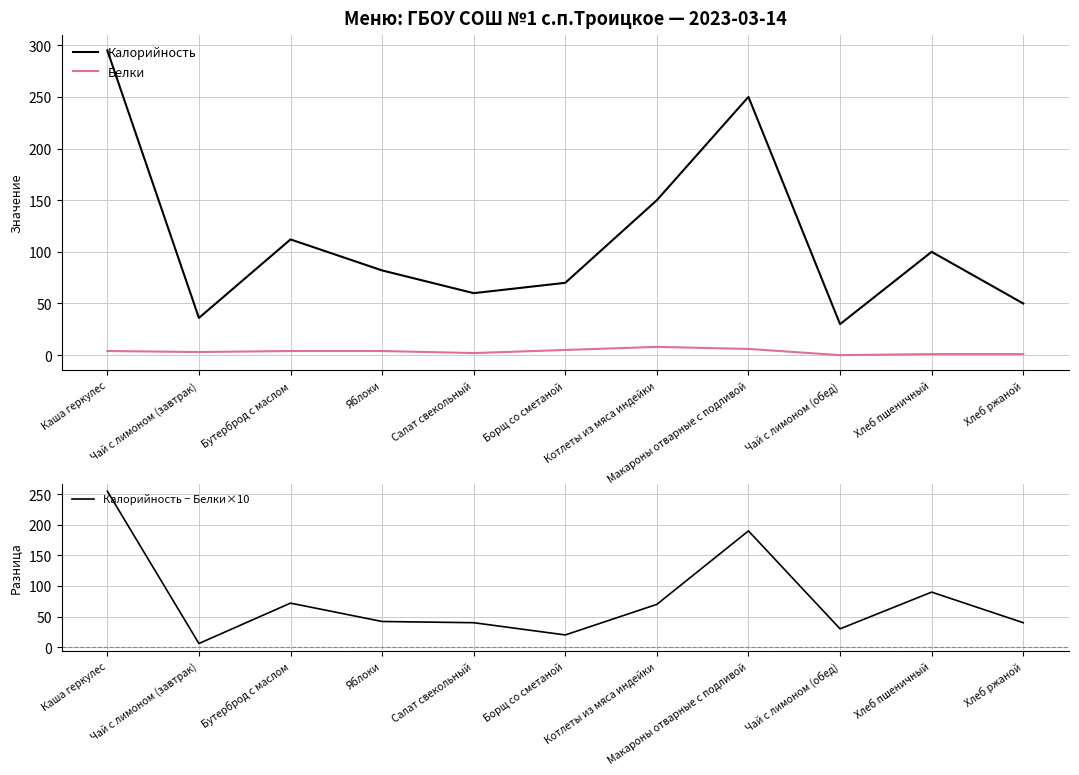

At how many categories does at least one series exceed 25?

11